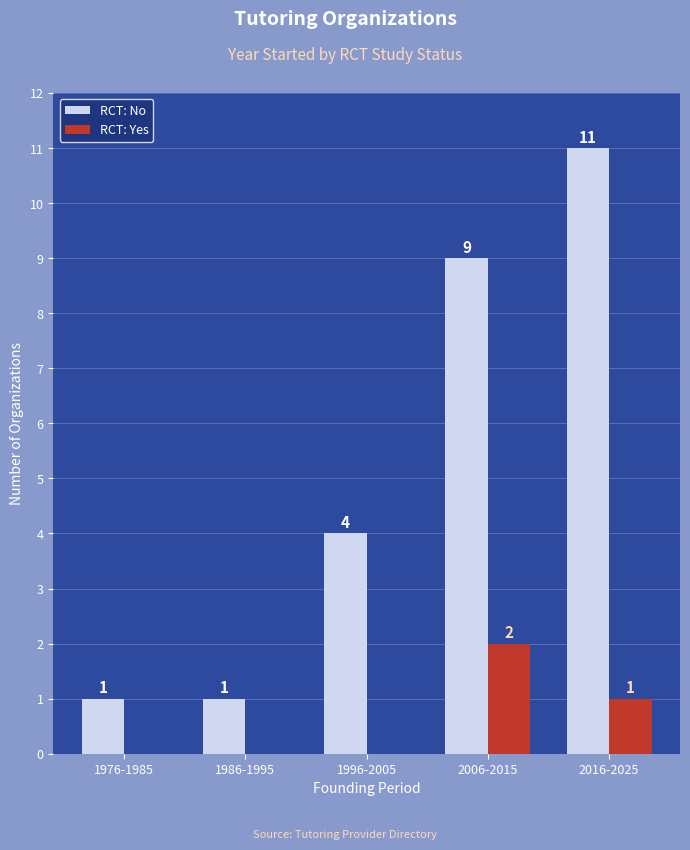

True or false: RCT: No has a value of 14 at 2006-2015.

False